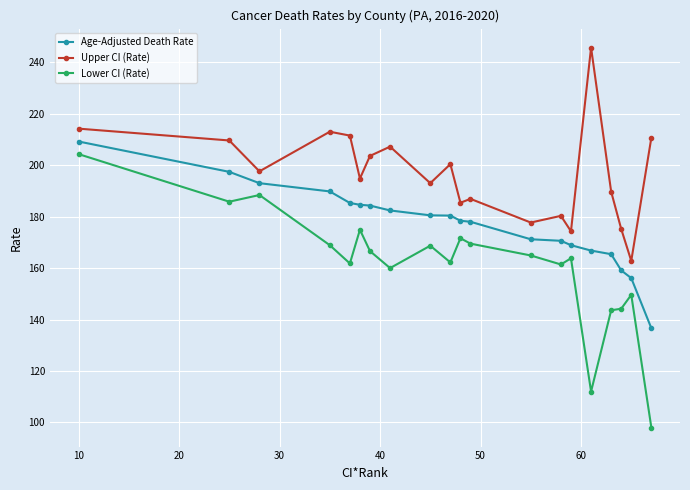

Which series has the widest spread of values?

Lower CI (Rate)